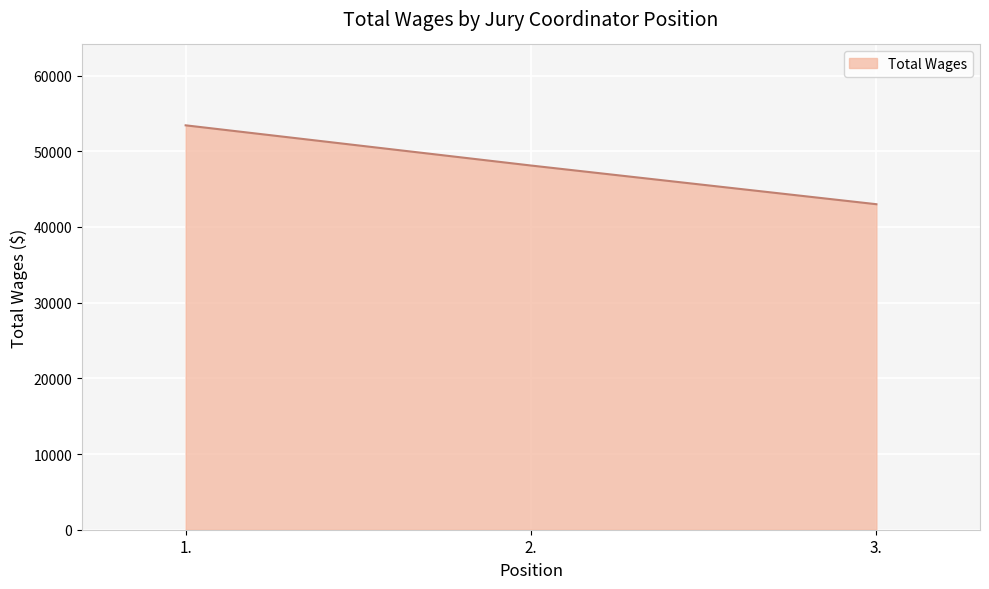

Reading right to left, extract all data points from this chart.

3.=43004	2.=48116	1.=53427